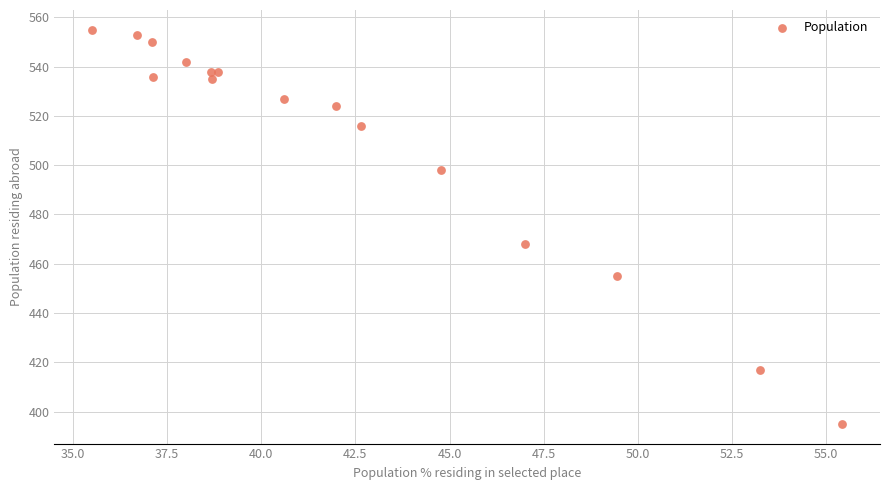

What Y value in the scatter plot is closest to 475?

468